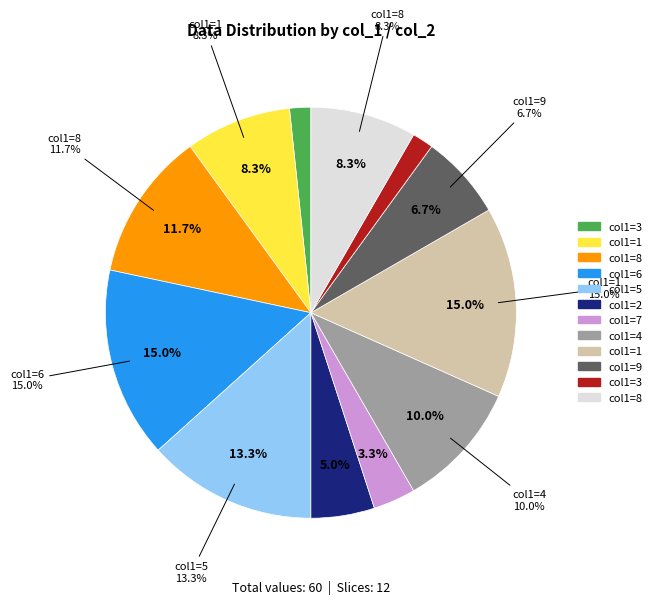

To the nearest percent, what portion does 3 represent?

3%